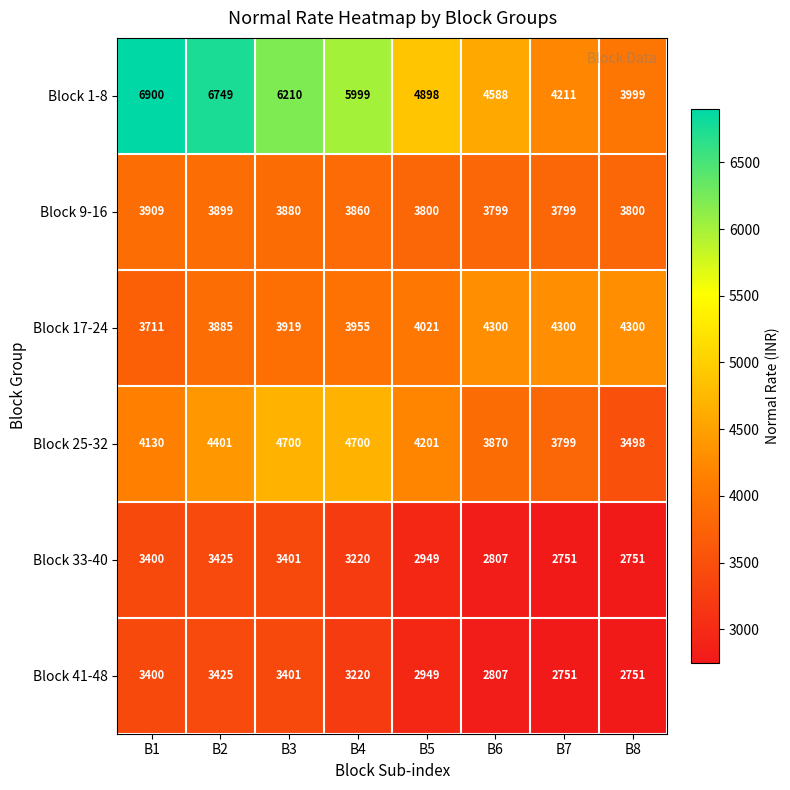

Which series has the largest total across all categories?

Block 1-8